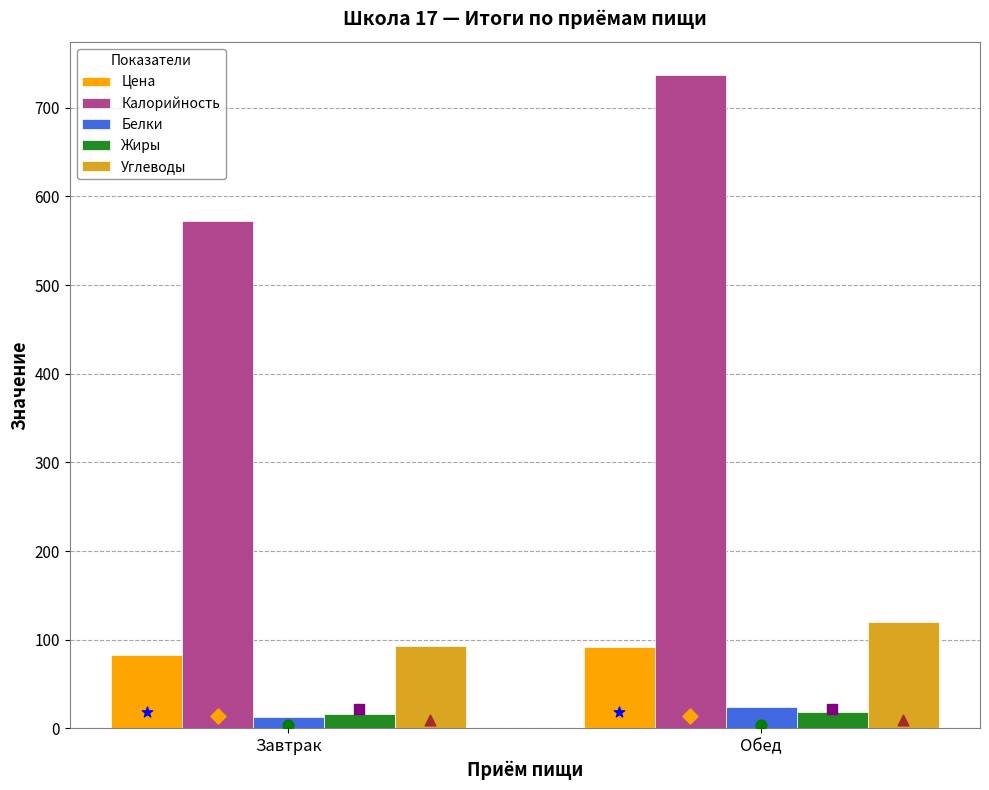

What is the total value across all series at Обед?

991.6